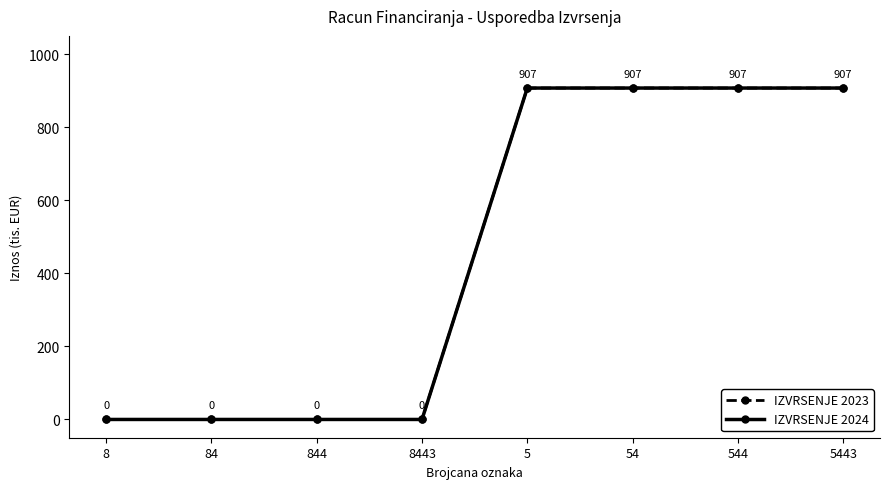

True or false: IZVRSENJE 2023 has a value of -490.0 at 84.

False